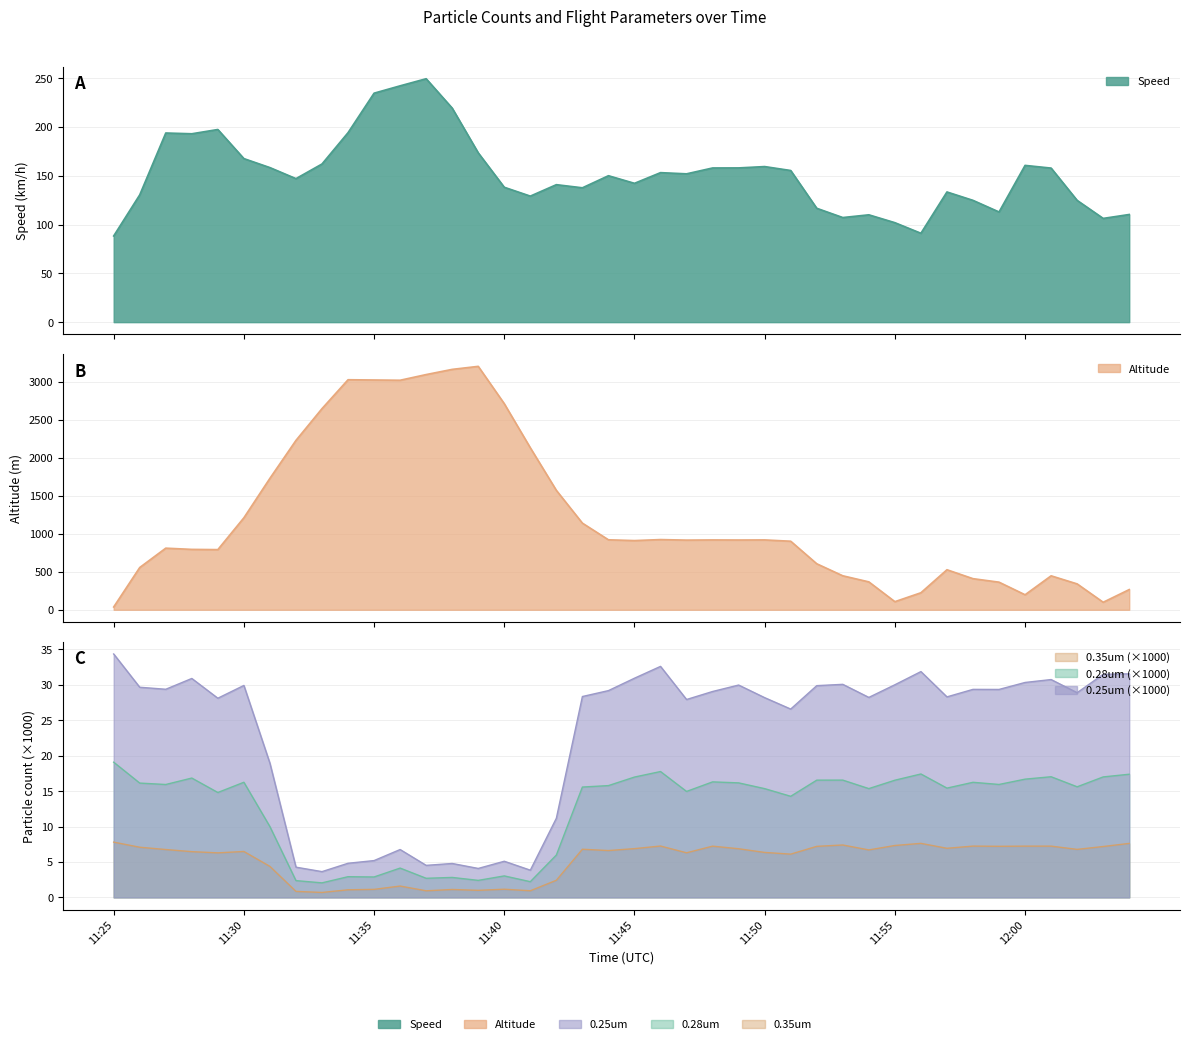

Reading left to right, what are all the values shown in this chart?

Speed: 88.3	130.4	193.8	193.1	197.4	167.6	158.4	147.1	162.1	194.2	234.7	242.2	249.5	219.3	173.5	138.2	129.2	140.9	137.7	150.1	142.3	153.2	152.0	158.0	158.1	159.4	155.4	116.7	107.2	110.0	102.0	91.1	133.4	124.8	112.9	160.7	157.9	124.8	106.3	110.3
Altitude: 37.0	556.6	811.5	795.4	792.4	1211.6	1731.3	2230.7	2649.0	3029.6	3026.1	3022.8	3097.7	3166.0	3205.7	2714.0	2133.4	1572.6	1141.0	921.7	911.4	924.6	917.5	919.9	918.8	920.1	902.9	606.0	447.7	367.6	106.9	224.3	527.3	409.8	363.7	197.8	447.4	340.9	99.2	266.3
0.25um: 34.4	29.7	29.4	30.9	28.1	29.9	18.9	4.3	3.6	4.8	5.2	6.8	4.5	4.8	4.1	5.1	3.8	11.2	28.4	29.2	30.9	32.6	27.9	29.1	30.0	28.2	26.6	29.9	30.1	28.2	30.0	31.9	28.3	29.4	29.4	30.3	30.8	28.9	31.5	31.6
0.28um: 19.1	16.1	15.9	16.9	14.8	16.3	10.0	2.4	2.1	2.9	2.9	4.1	2.7	2.8	2.4	3.0	2.2	6.0	15.6	15.8	17.0	17.8	15.0	16.3	16.2	15.4	14.3	16.6	16.6	15.4	16.5	17.4	15.4	16.2	15.9	16.7	17.0	15.6	17.0	17.4
0.35um: 7.8	7.1	6.8	6.5	6.3	6.5	4.4	0.8	0.7	1.1	1.1	1.6	0.9	1.1	1.0	1.2	0.9	2.4	6.8	6.6	6.9	7.3	6.3	7.2	6.9	6.3	6.1	7.2	7.4	6.7	7.3	7.6	6.9	7.2	7.2	7.2	7.2	6.8	7.2	7.6